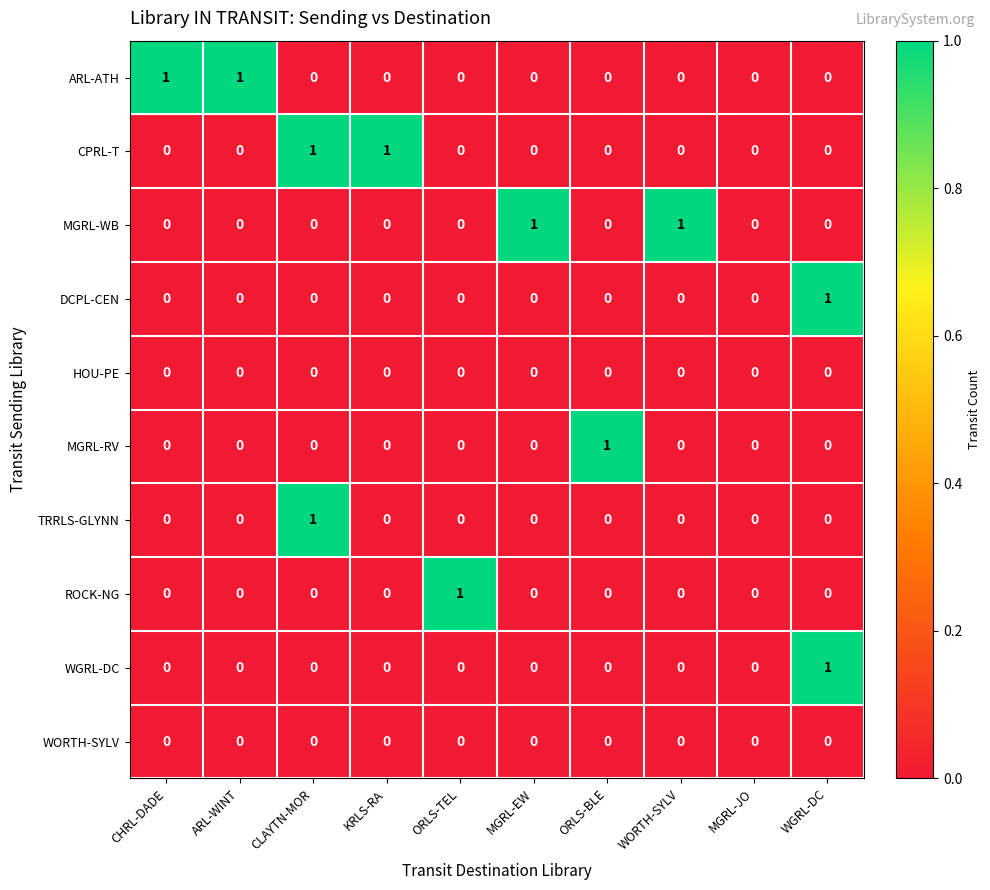

True or false: MGRL-WB has a value of 0 at MGRL-JO.

True